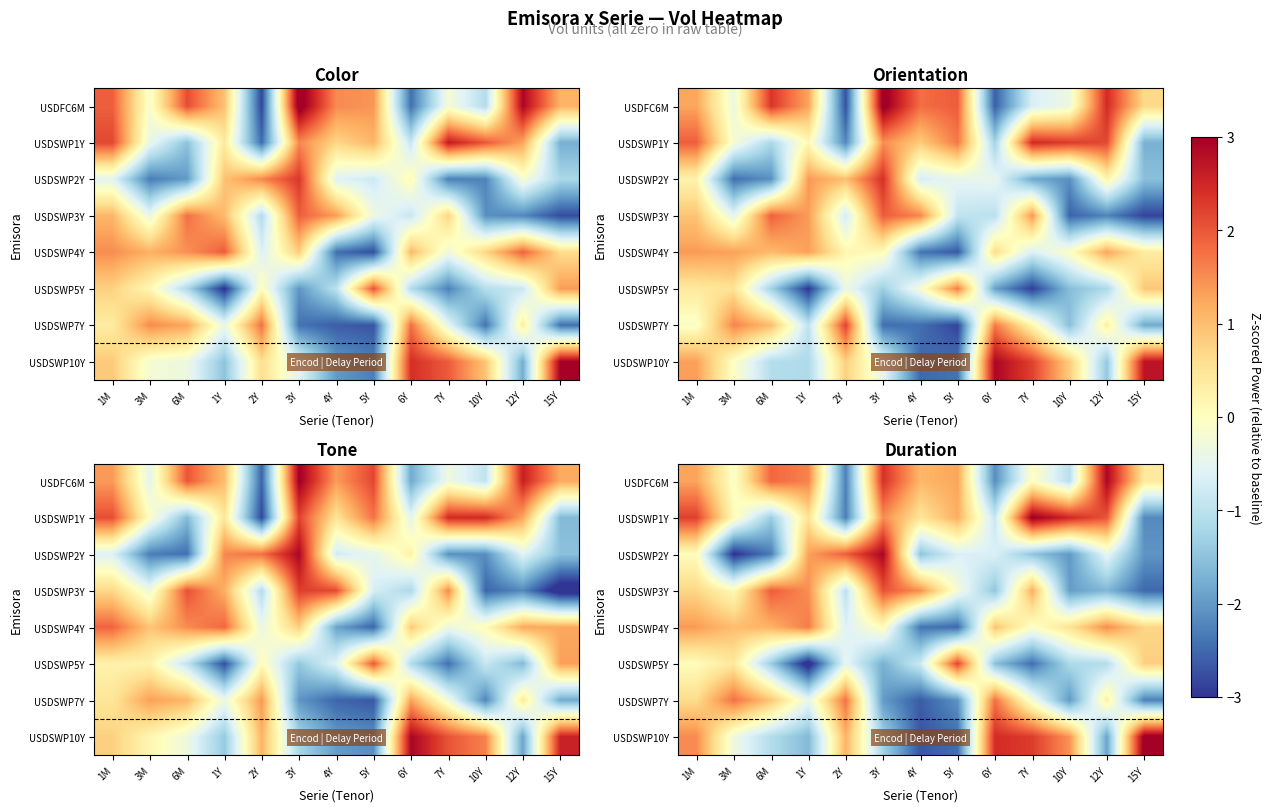

True or false: USDSWP10Y has a value of 3.1 at 15Y.

True